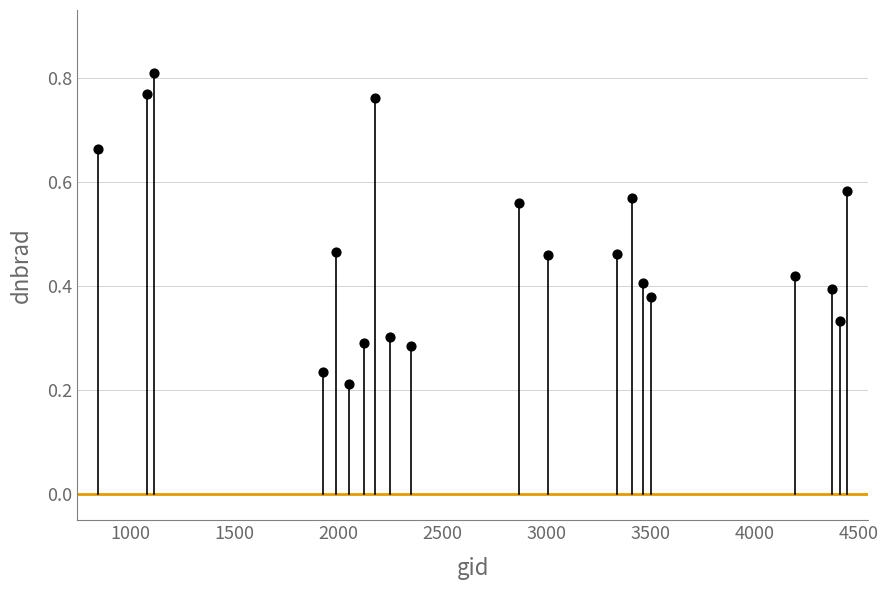

How many points are shown in the scatter plot?

20